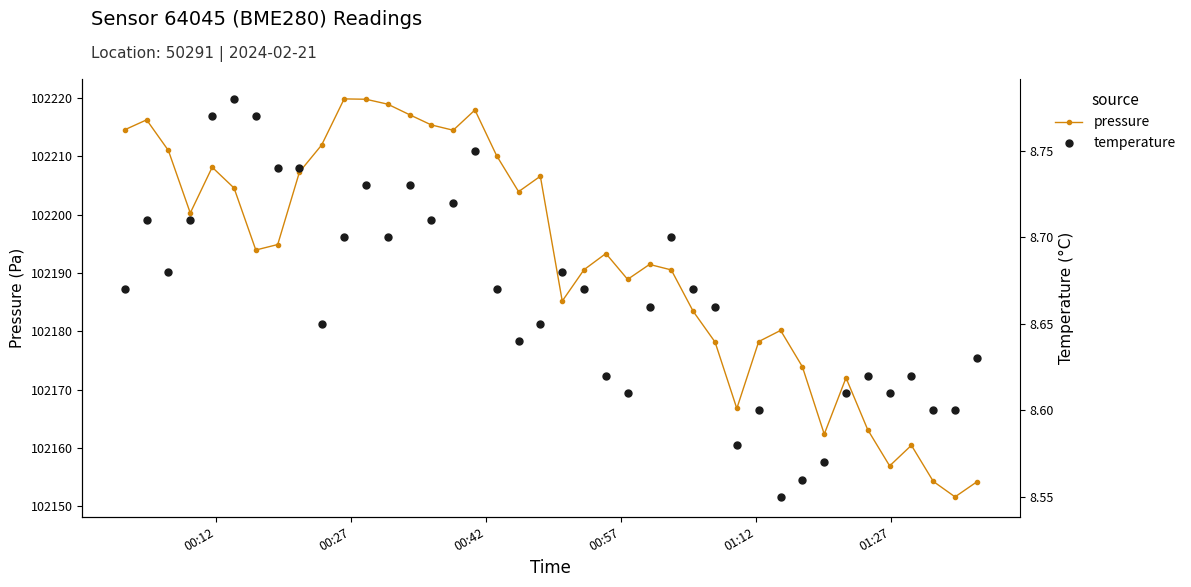

Reading right to left, list all the values displayed in this chart.

pressure: 102154.2	102151.6	102154.3	102160.5	102156.9	102163.1	102172.0	102162.4	102173.9	102180.2	102178.2	102166.8	102178.2	102183.4	102190.5	102191.5	102188.9	102193.3	102190.6	102185.2	102206.6	102203.9	102210.1	102217.9	102214.5	102215.4	102217.1	102218.9	102219.8	102219.8	102211.9	102207.3	102194.9	102193.9	102204.6	102208.1	102200.3	102211.0	102216.2	102214.6
temperature: 8.6	8.6	8.6	8.6	8.6	8.6	8.6	8.6	8.6	8.6	8.6	8.6	8.7	8.7	8.7	8.7	8.6	8.6	8.7	8.7	8.7	8.6	8.7	8.8	8.7	8.7	8.7	8.7	8.7	8.7	8.7	8.7	8.7	8.8	8.8	8.8	8.7	8.7	8.7	8.7